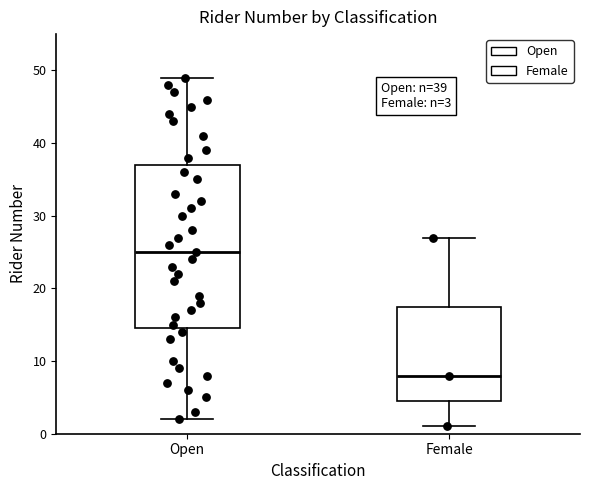

Which box is the tallest, from its lower edge to its upper edge?

Open